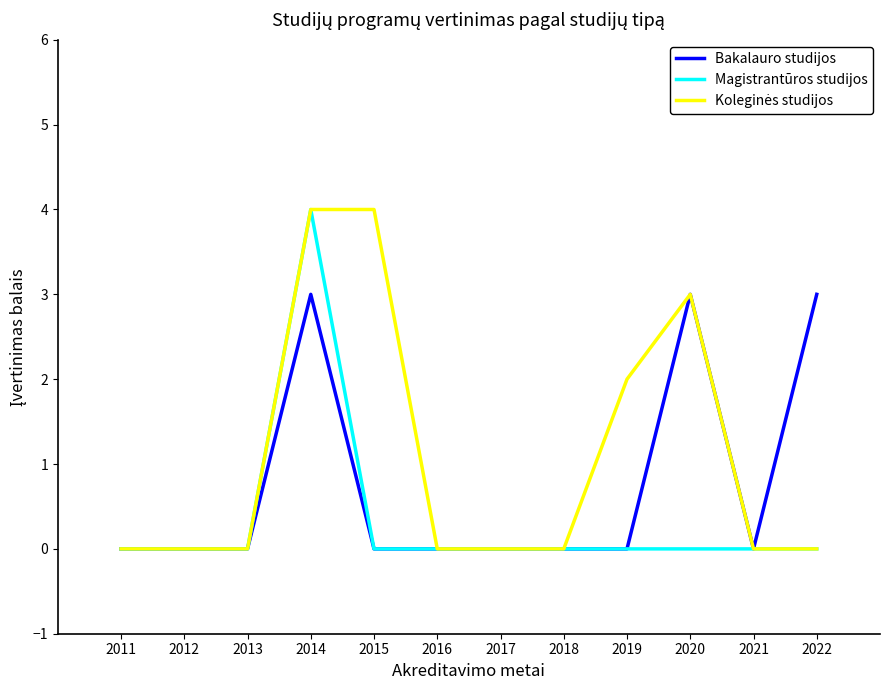

The Bakalauro studijos series shows 0 at 2017. True or false?

True